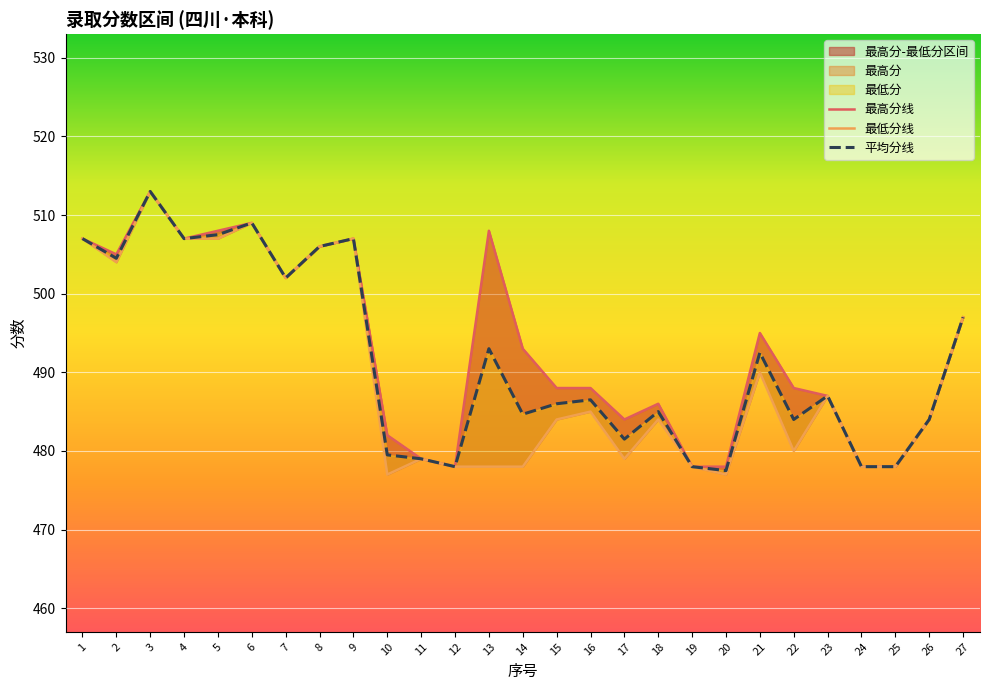

At which label is 最低分线 closest to 495?

27